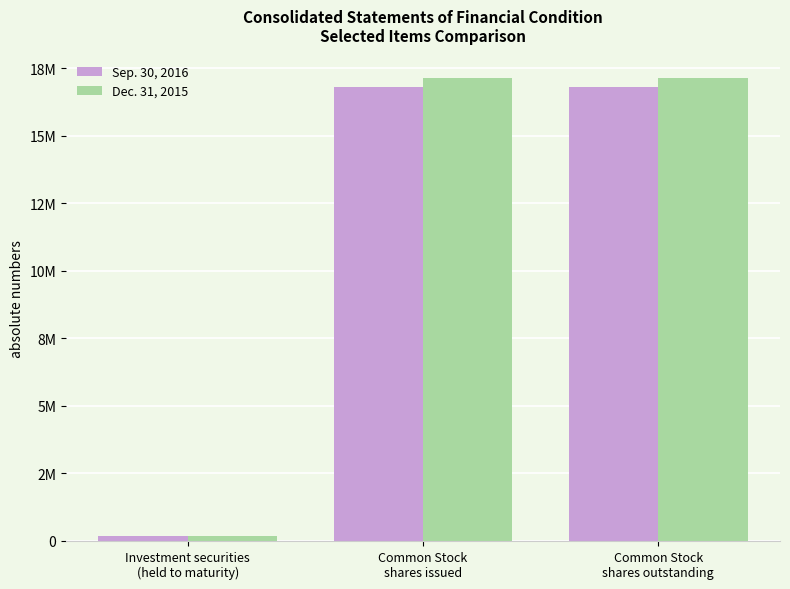

Which label corresponds to the smallest value in the chart?

Investment securities
(held to maturity)